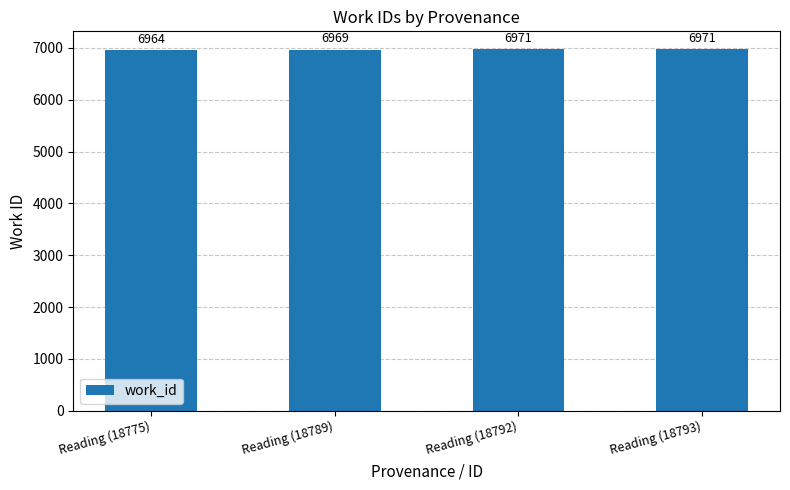

Between Reading (18789) and Reading (18775), which is larger?

Reading (18789)